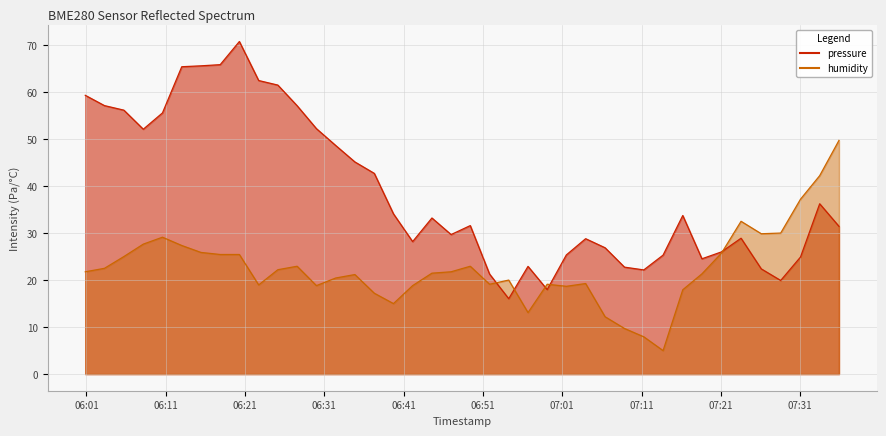

What is the maximum value for pressure?

70.8